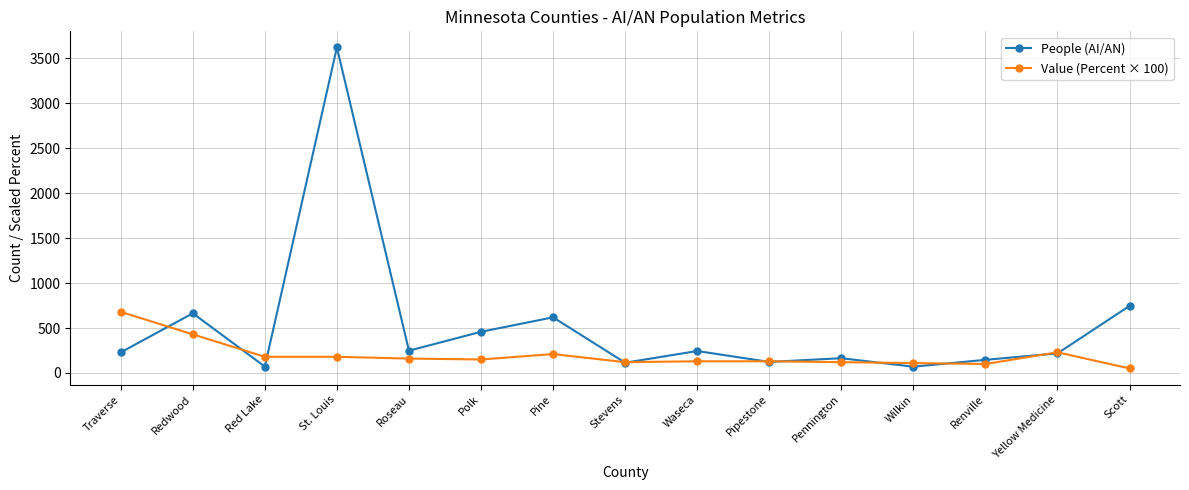

Count the number of categories in the chart.

15